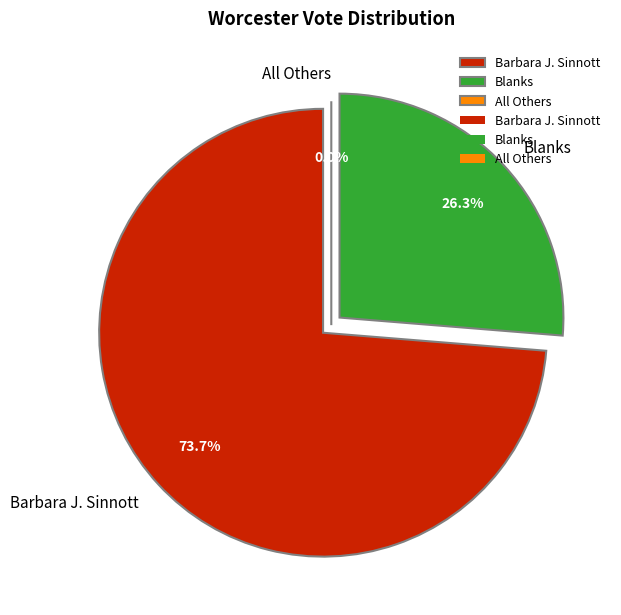

Which category has the biggest portion of the pie?

Barbara J. Sinnott